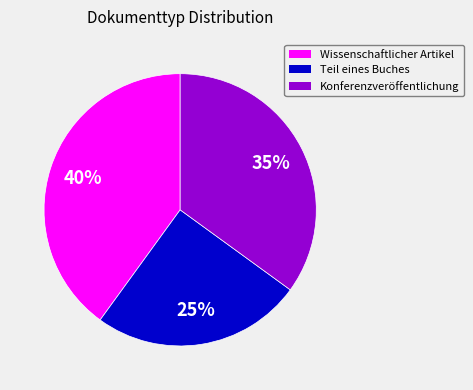

Count the number of slices in the pie.

3